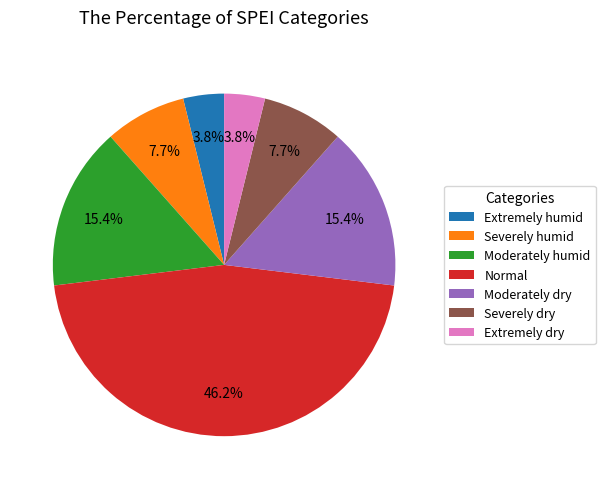

Is there any slice that represents more than half of the pie?

No